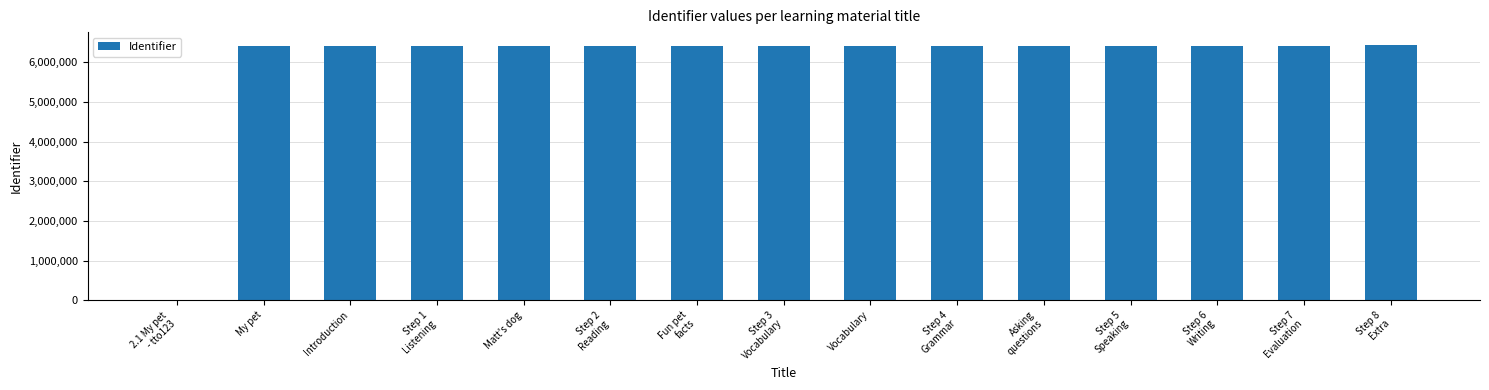

Is it true that the value at Vocabulary is 6411066?

True